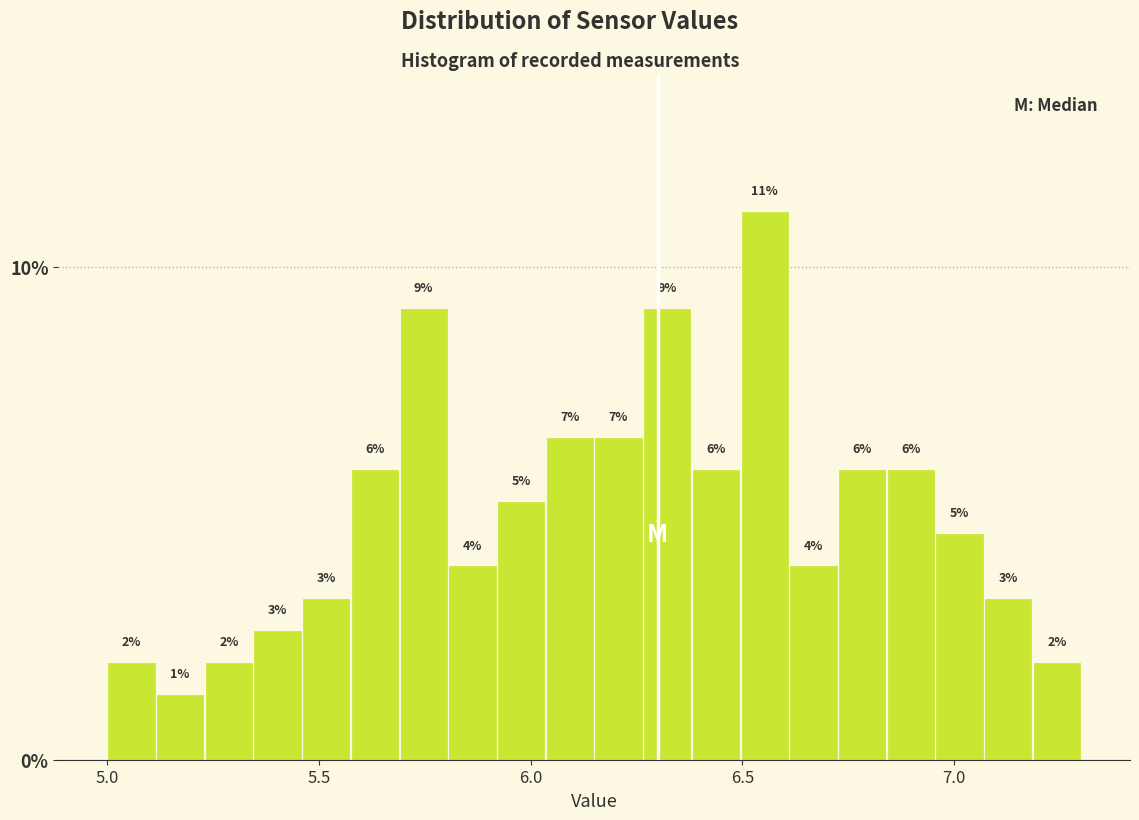

Around what value on the x-axis is the tallest bar? Give the approximate position of its centre, as read against the axis.

6.55